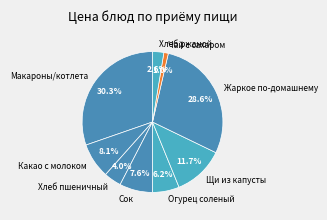

How many segments does this pie chart have?

9